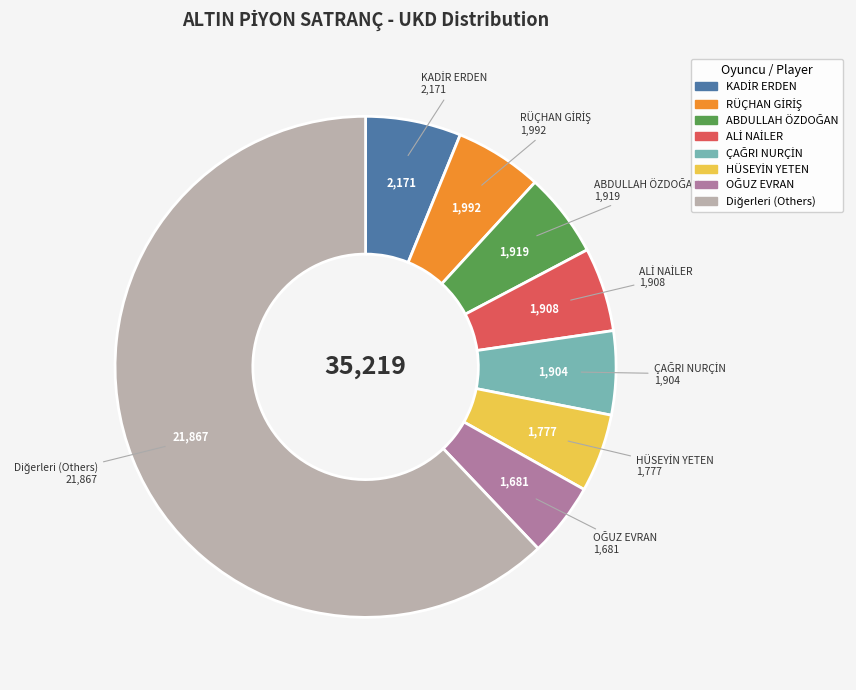

Is there a majority slice in this chart?

Yes